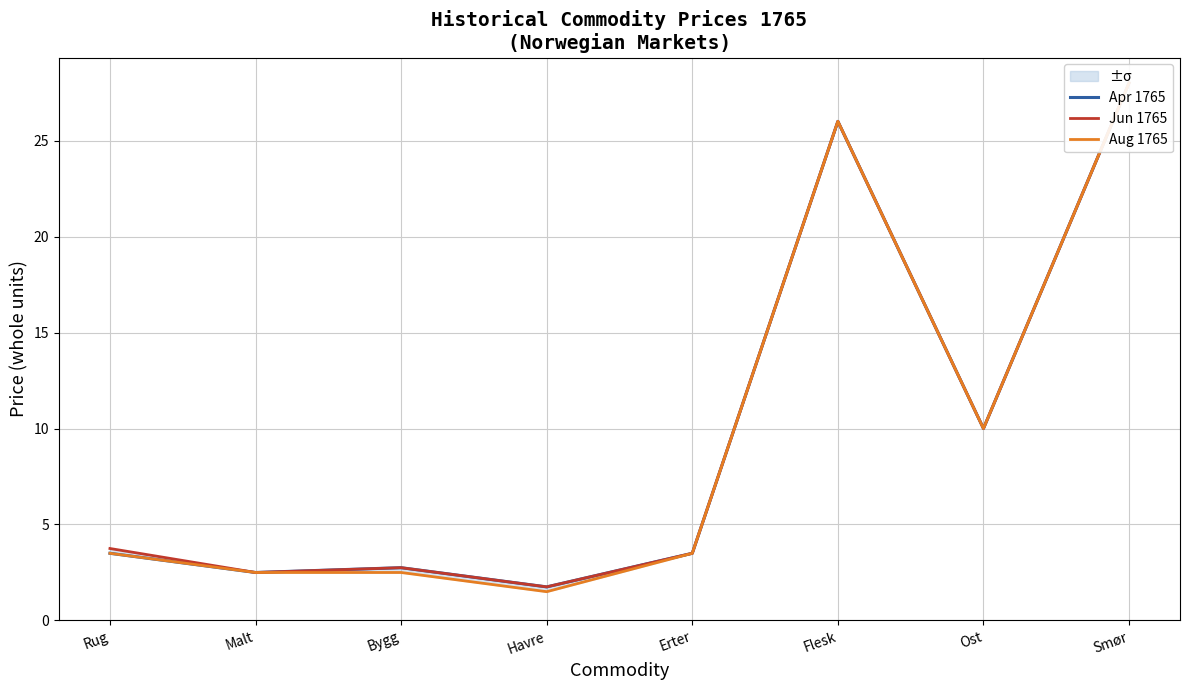

What is the sum of the Apr 1765 values at Bygg and Smør?

30.8